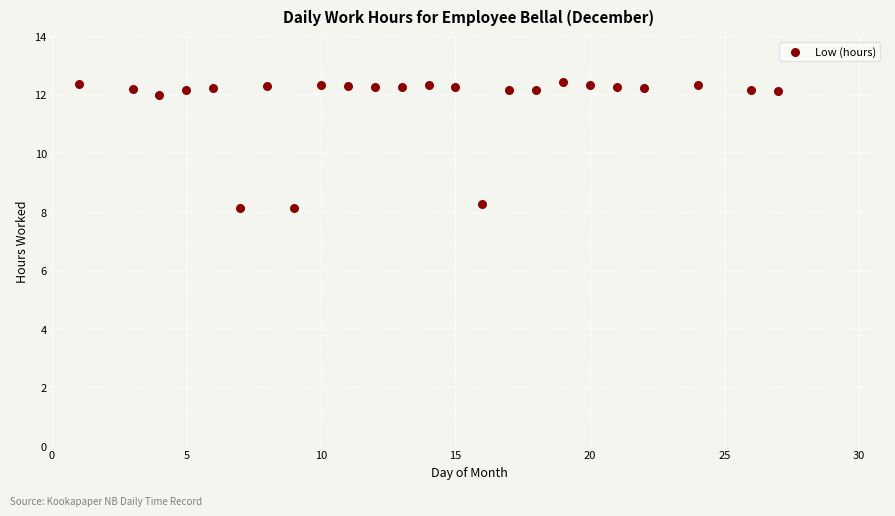

What is the range of Y values (max minus min)?

4.3